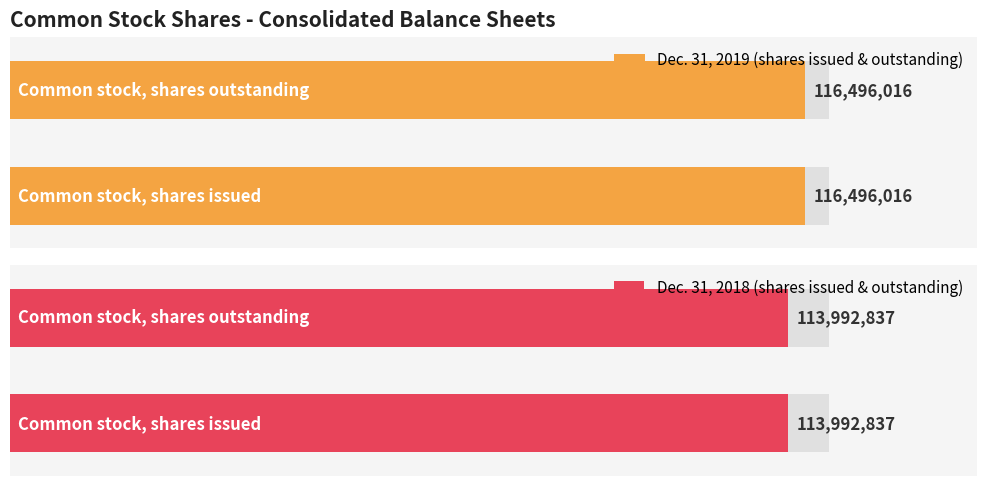

What is the label of the 1st bar from the left?

Common stock, shares issued